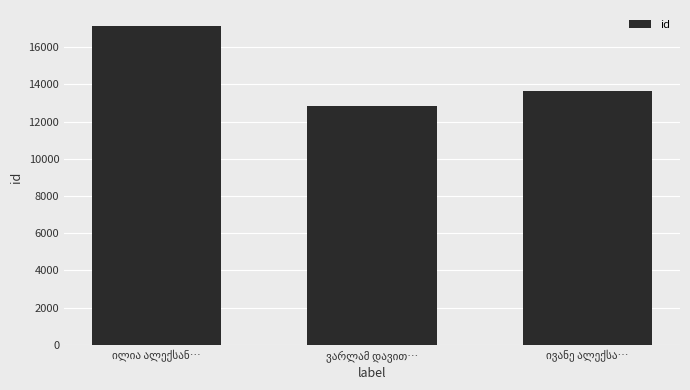

How many series are shown in this chart?

1